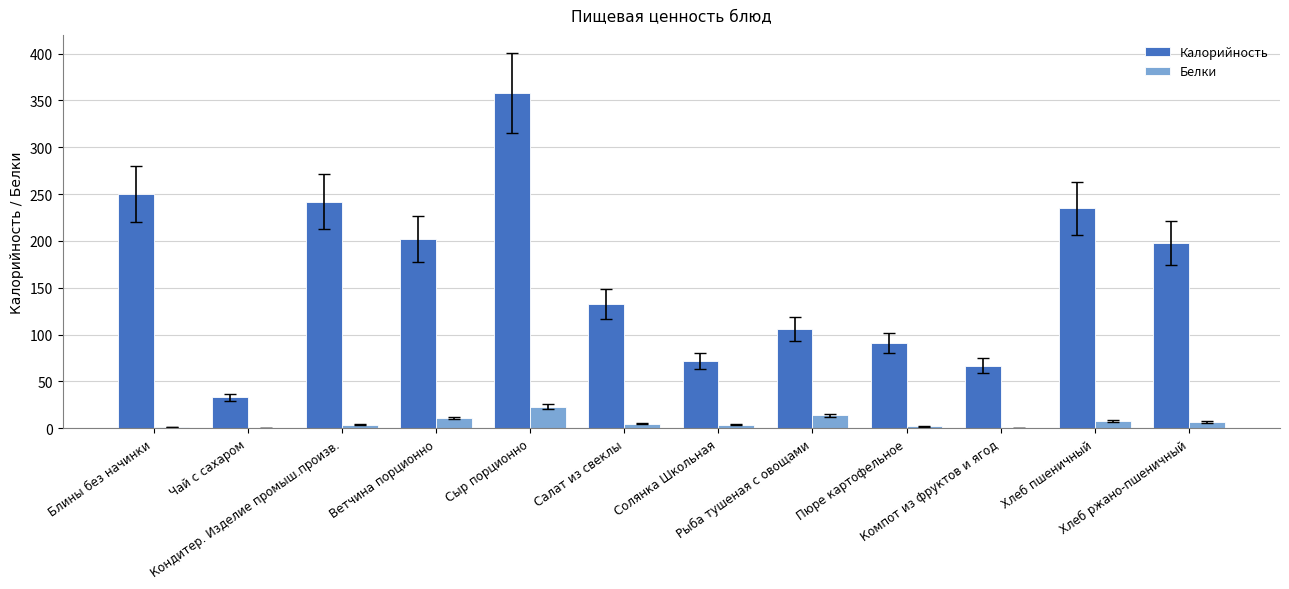

Which series has the largest total across all categories?

Калорийность